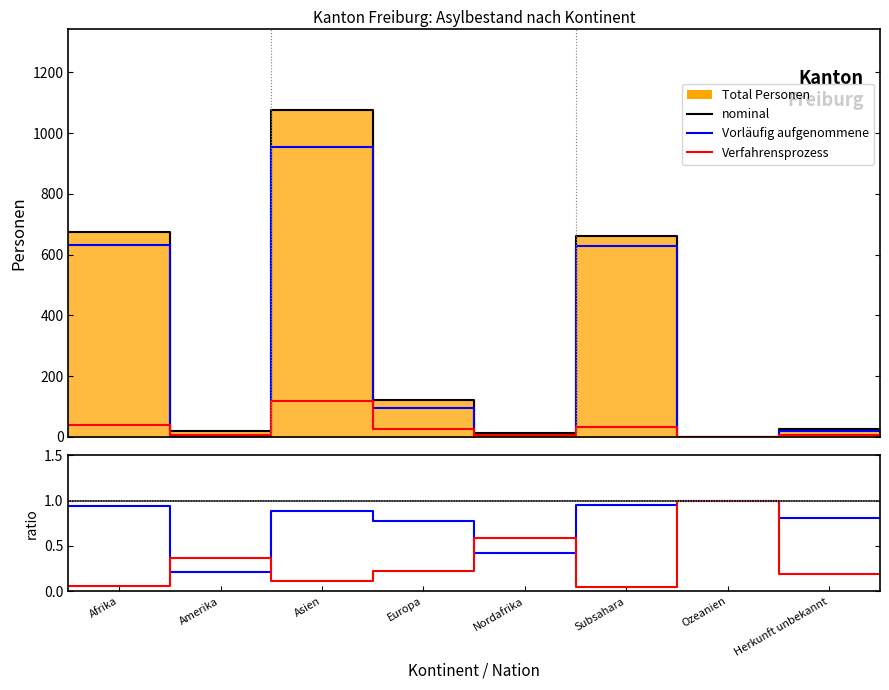

What is the label of the 7th point from the right?

Amerika